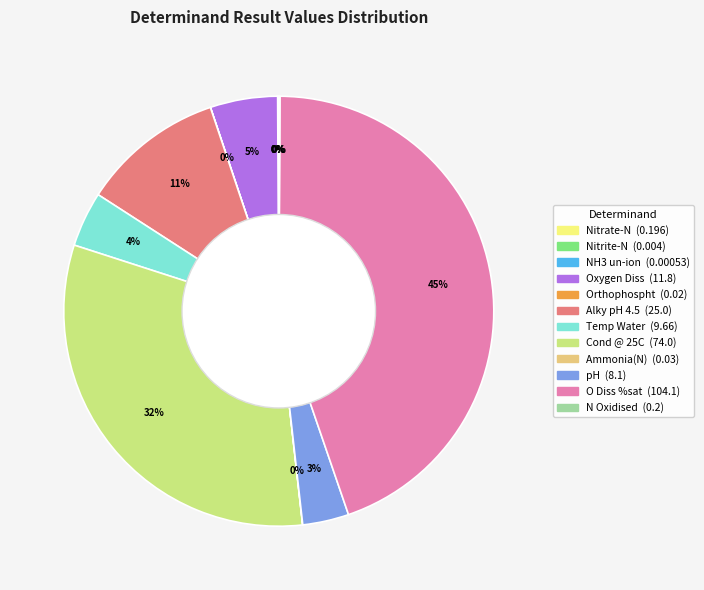

Does any single category account for the majority?

No